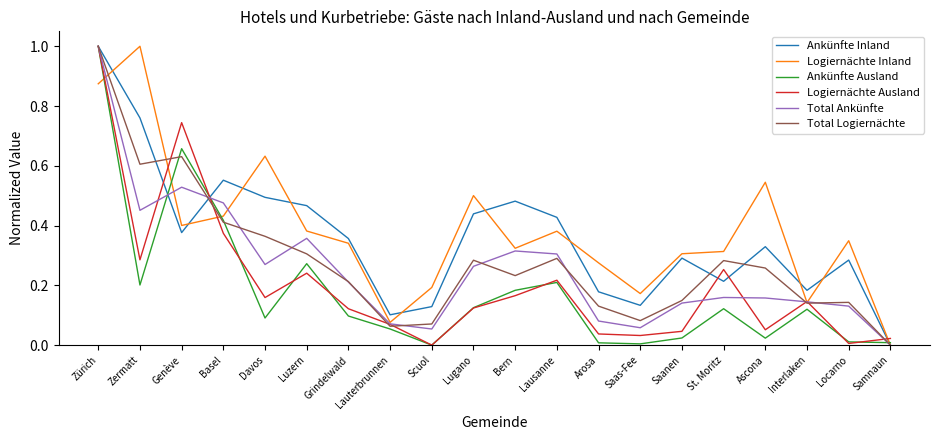

What is the maximum value shown in the chart?

1.0